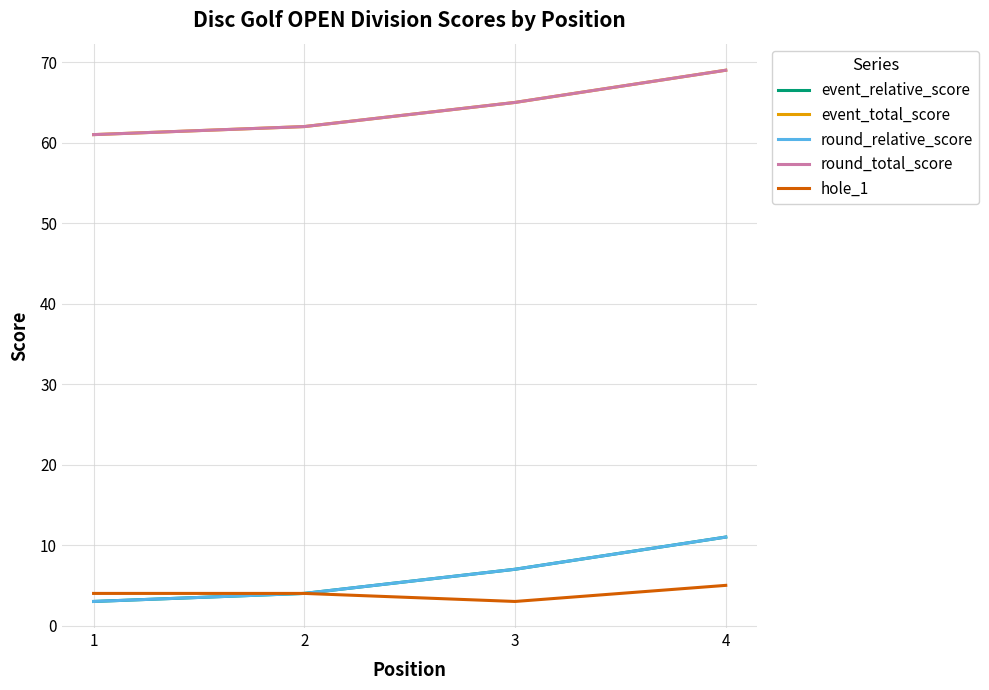

Is this an area chart (filled region under the line)?

No